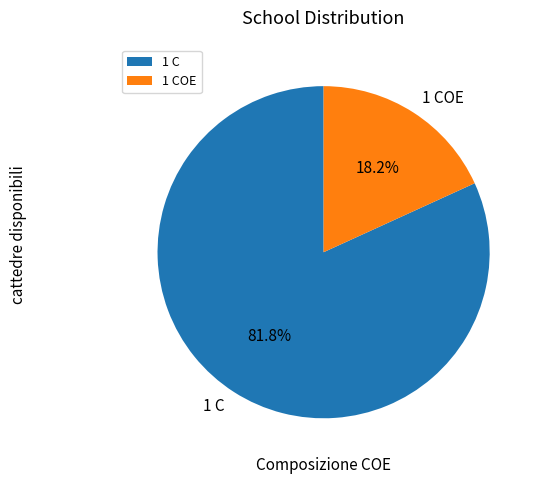

To the nearest percent, what is the difference between the largest and smallest slice percentages?

64%